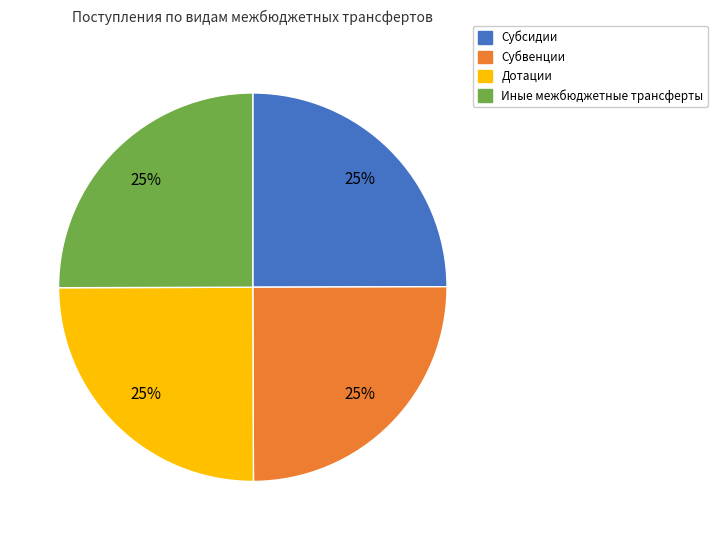

Approximately how many times larger is the value at Дотации compared to Иные межбюджетные трансферты?

1.0